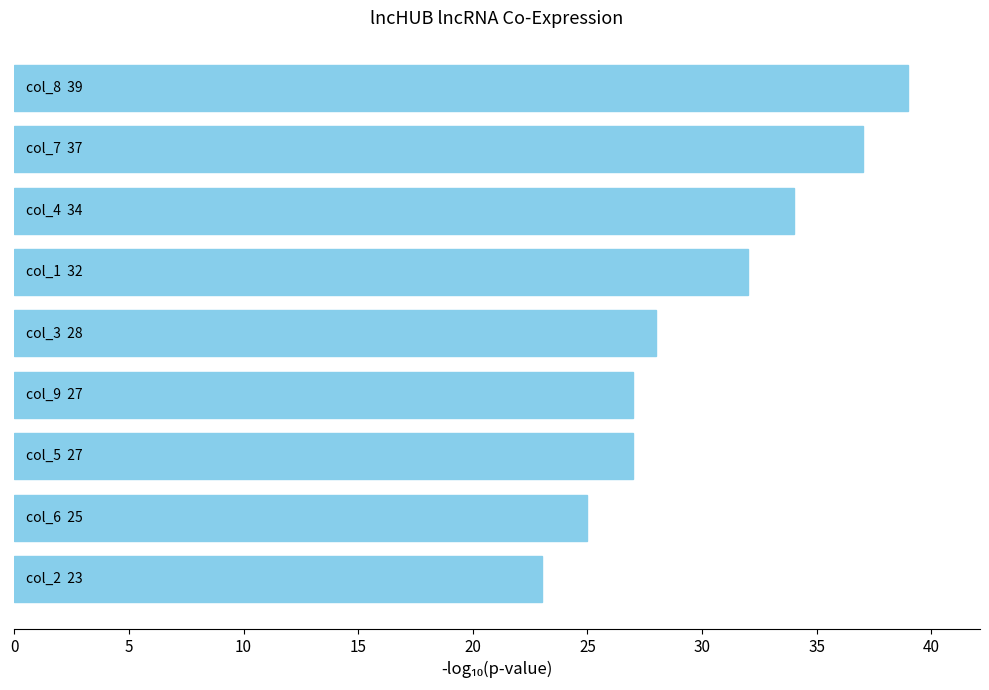

Reading bottom to top, list all the values displayed in this chart.

23	25	27	27	28	32	34	37	39